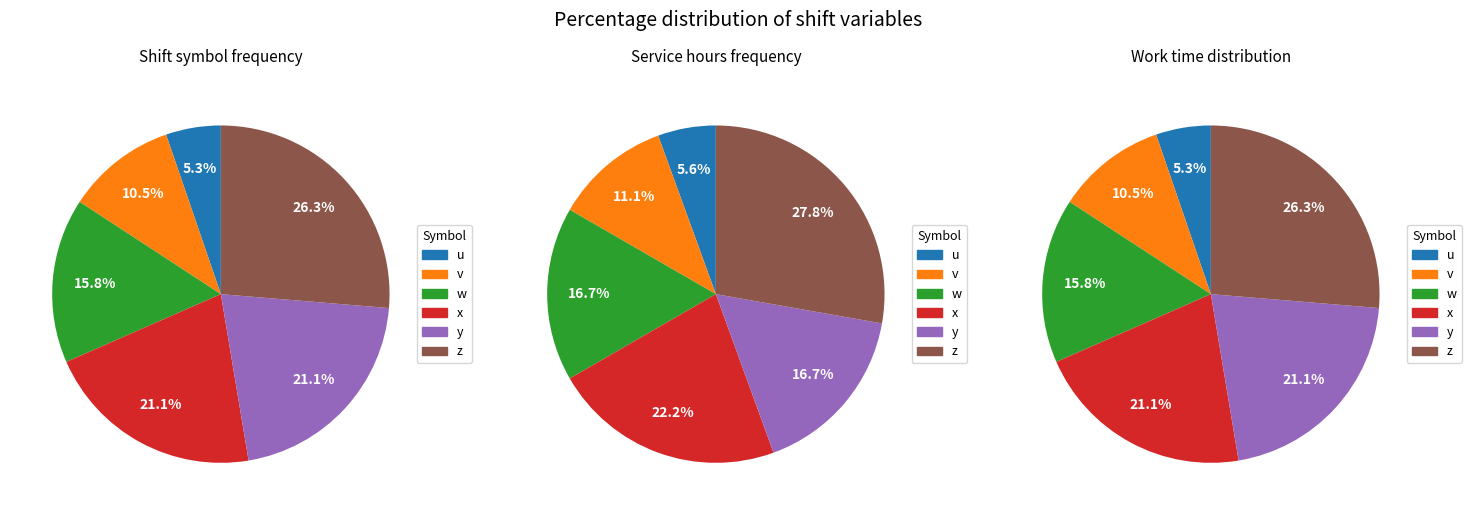

Is it true that z is 28% of the pie?

True